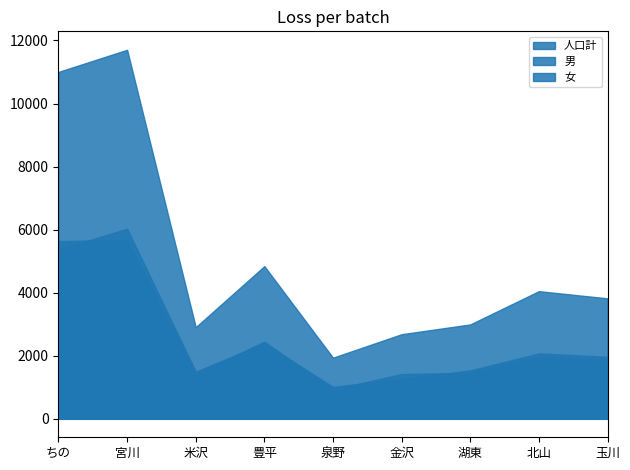

What are all the series names shown in the legend?

人口計, 男, 女